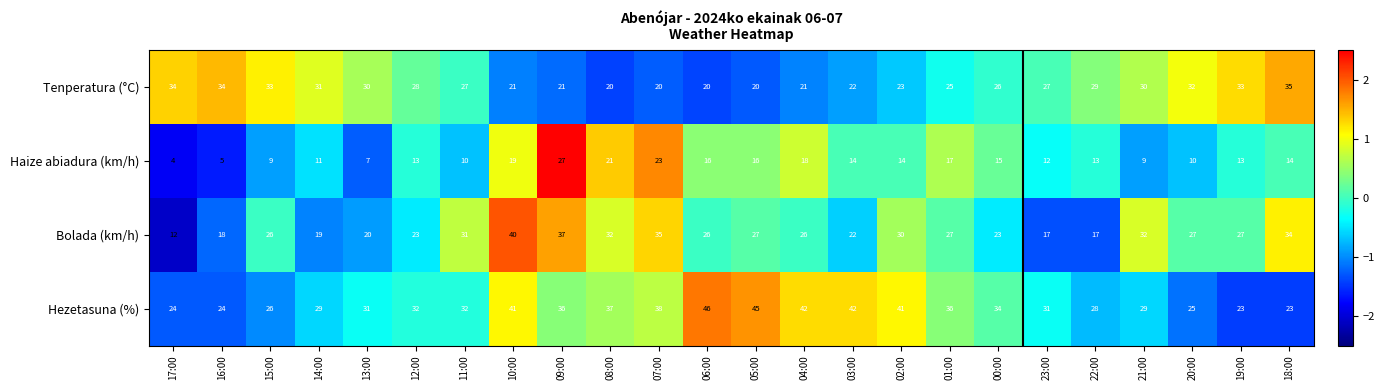

List the series in order of their peak value, lowest first.

Haize abiadura (km/h), Tenperatura (°C), Bolada (km/h), Hezetasuna (%)